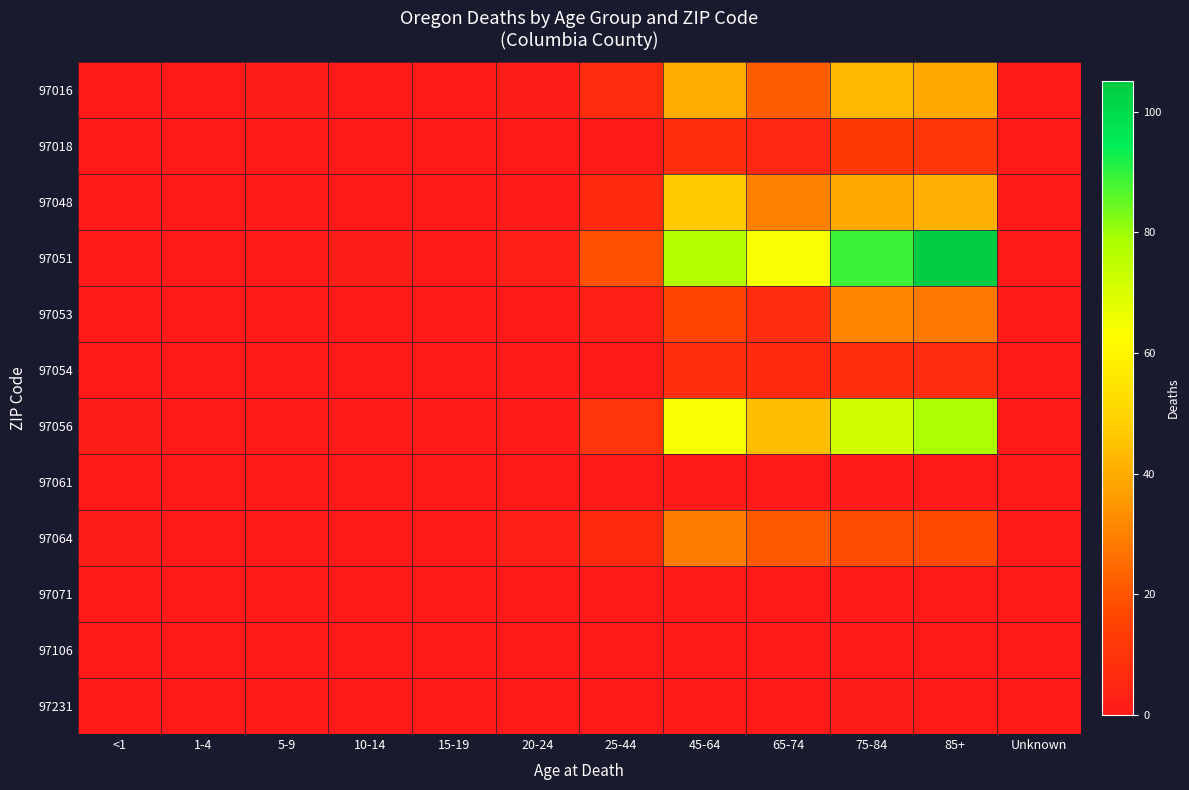

What is the difference between the highest and lowest values at 5-9?

2